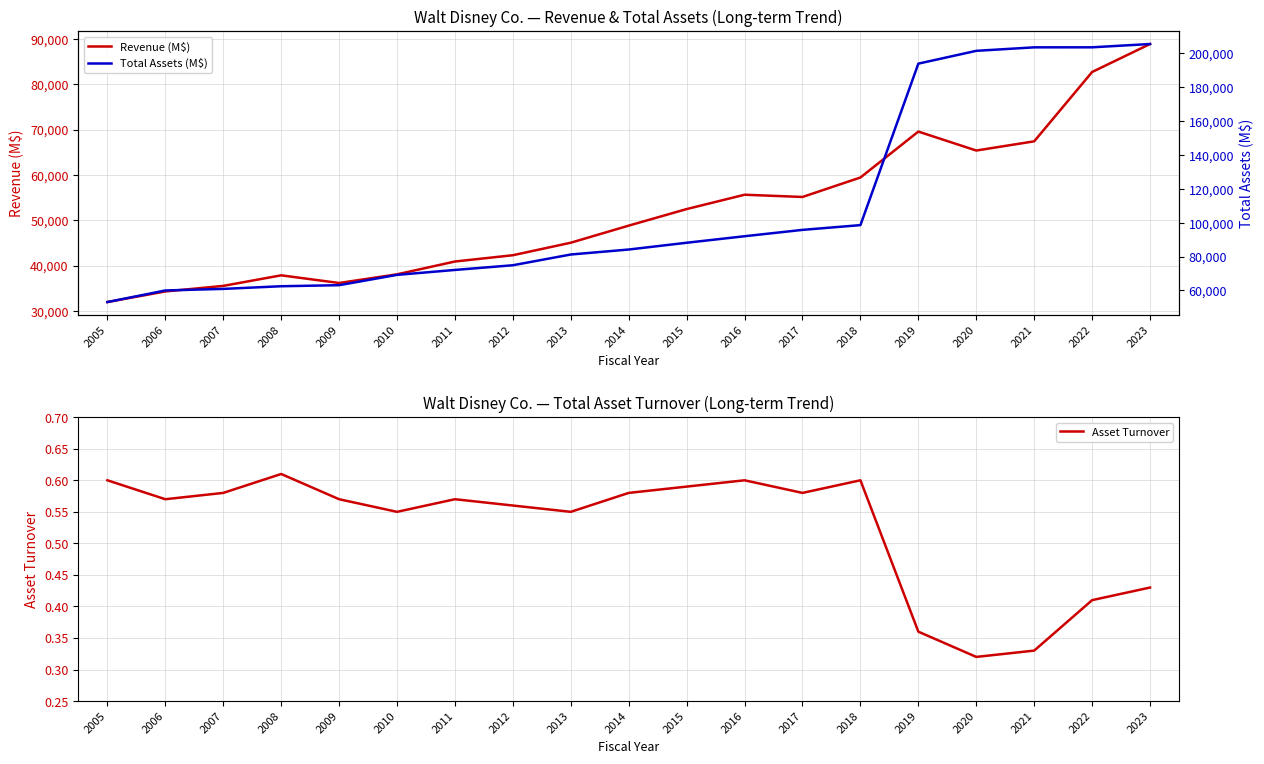

Reading left to right, what are all the values shown in this chart?

Revenue (M$): 2005=31944.0	2006=34285.0	2007=35510.0	2008=37843.0	2009=36149.0	2010=38063.0	2011=40893.0	2012=42278.0	2013=45041.0	2014=48813.0	2015=52465.0	2016=55632.0	2017=55137.0	2018=59434.0	2019=69570.0	2020=65388.0	2021=67418.0	2022=82722.0	2023=88898.0
Asset Turnover: 2005=0.6	2006=0.6	2007=0.6	2008=0.6	2009=0.6	2010=0.6	2011=0.6	2012=0.6	2013=0.6	2014=0.6	2015=0.6	2016=0.6	2017=0.6	2018=0.6	2019=0.4	2020=0.3	2021=0.3	2022=0.4	2023=0.4
Total Assets (M$): 2005=53158.0	2006=59998.0	2007=60928.0	2008=62497.0	2009=63117.0	2010=69206.0	2011=72124.0	2012=74898.0	2013=81241.0	2014=84186.0	2015=88182.0	2016=92033.0	2017=95789.0	2018=98598.0	2019=193984.0	2020=201549.0	2021=203609.0	2022=203631.0	2023=205579.0